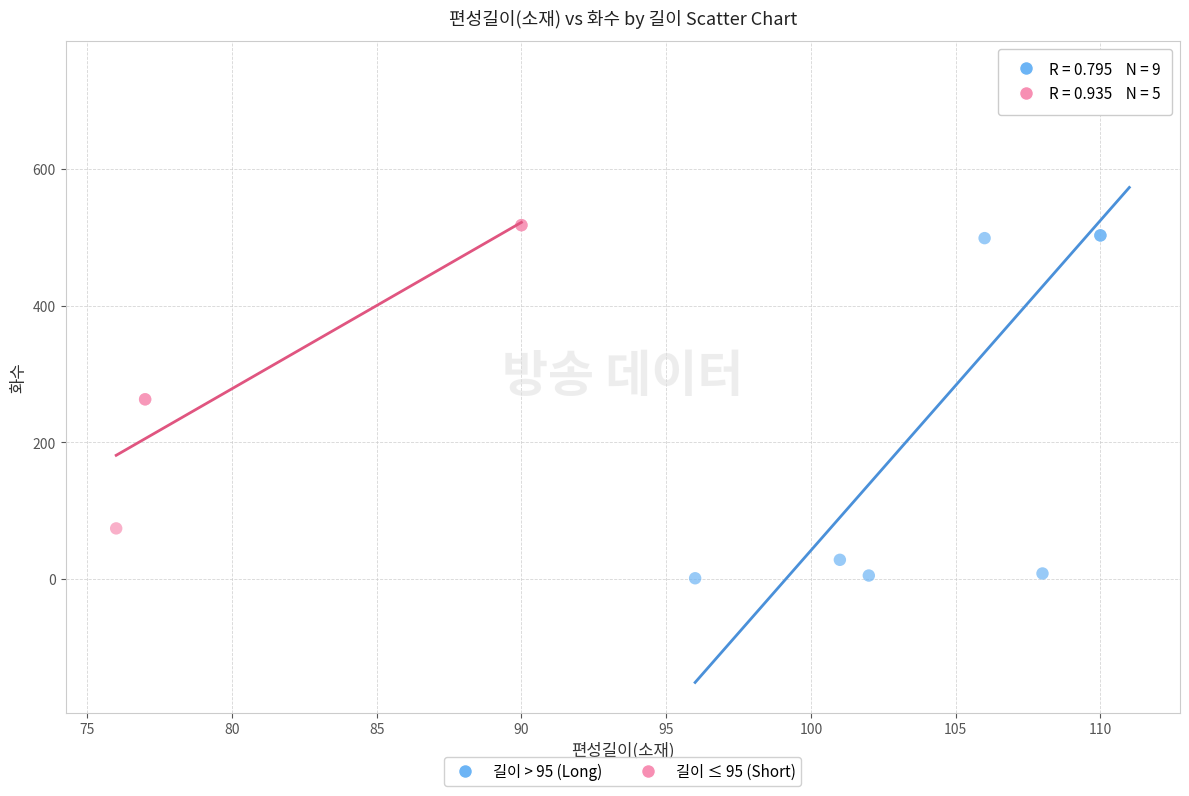

Which series has the widest spread of Y values?

길이 > 95 (Long)